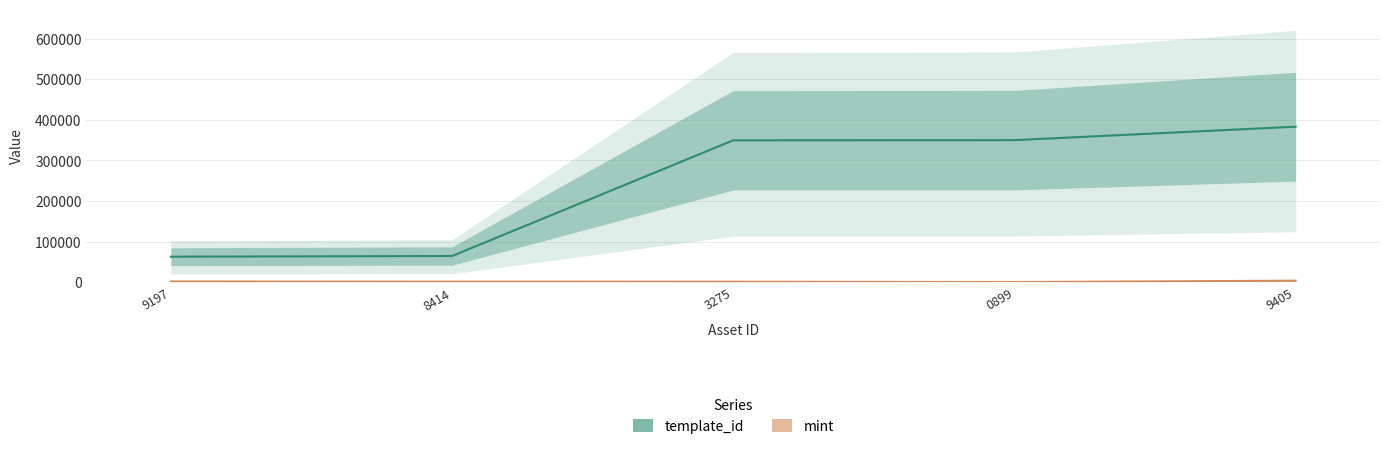

True or false: template_id and mint intersect in this chart.

False